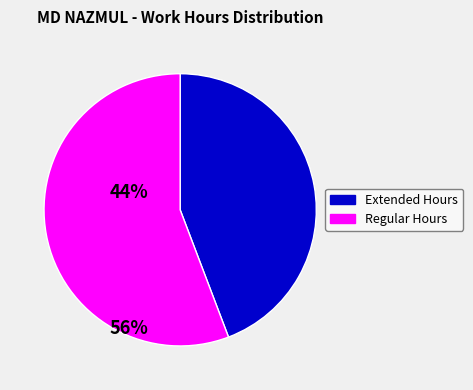

True or false: Extended Hours accounts for 54% of the total.

False